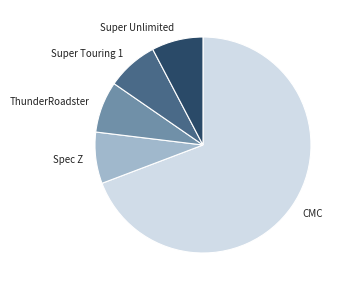

Which category has the biggest portion of the pie?

CMC